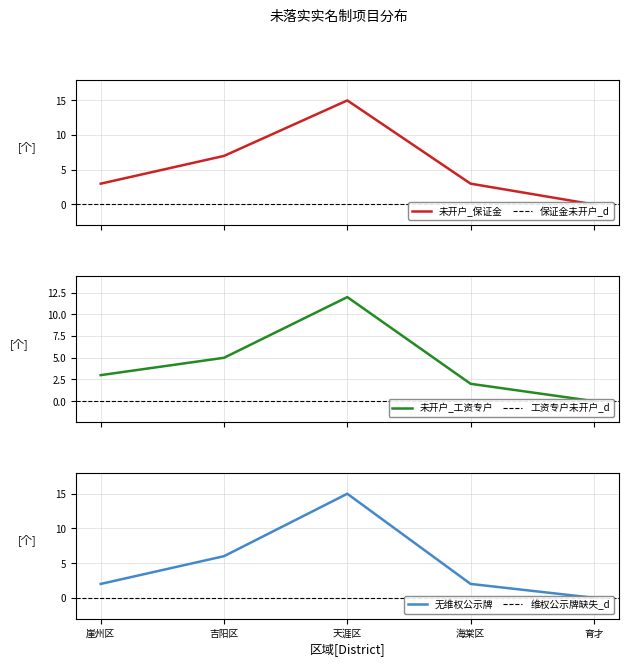

Reading left to right, list all the values displayed in this chart.

未开户_保证金: 3	7	15	3	0
未开户_工资专户: 3	5	12	2	0
无维权公示牌: 2	6	15	2	0